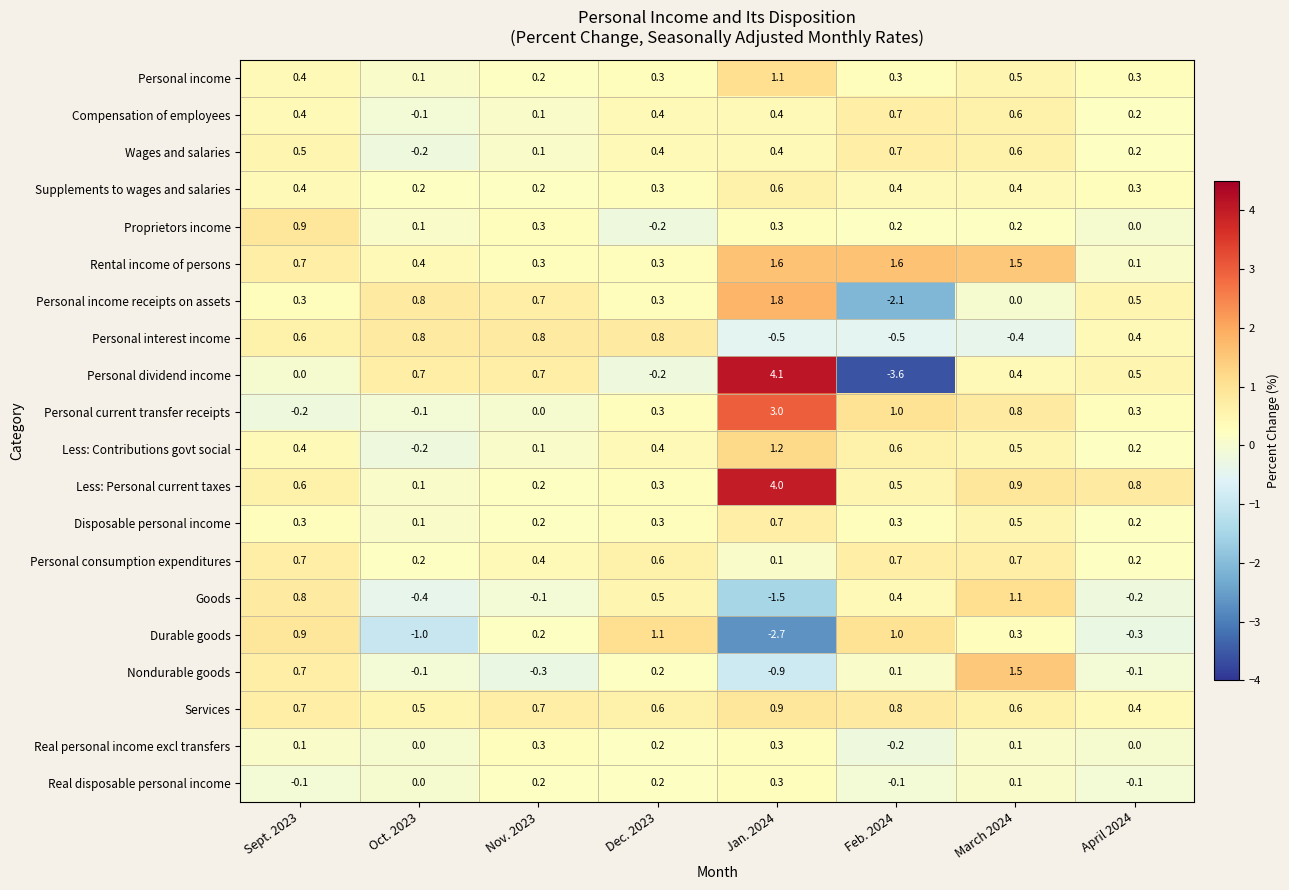

Read the Goods value at March 2024.

1.1